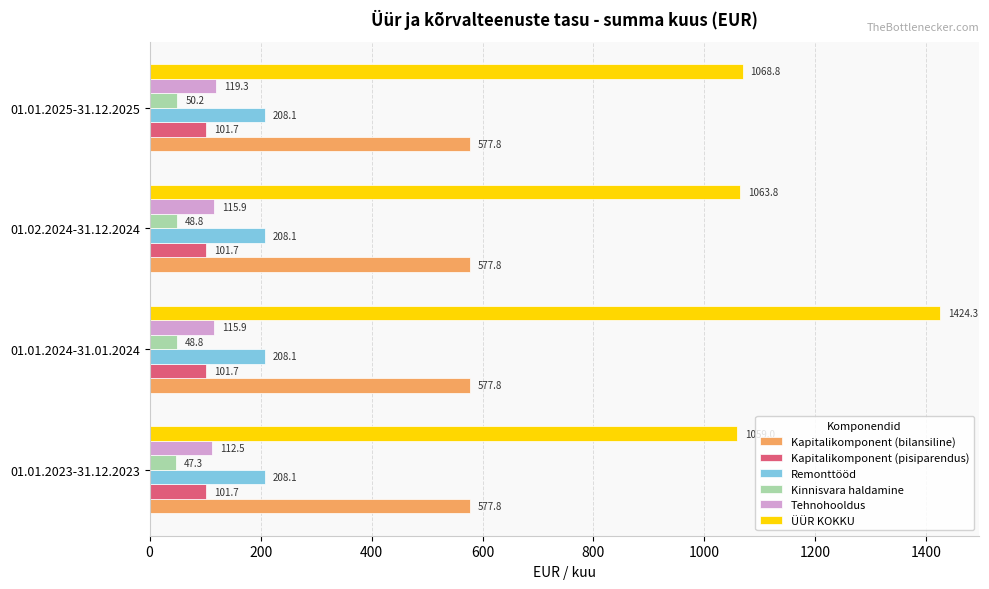

What is the highest value of the ÜÜR KOKKU series?

1424.3